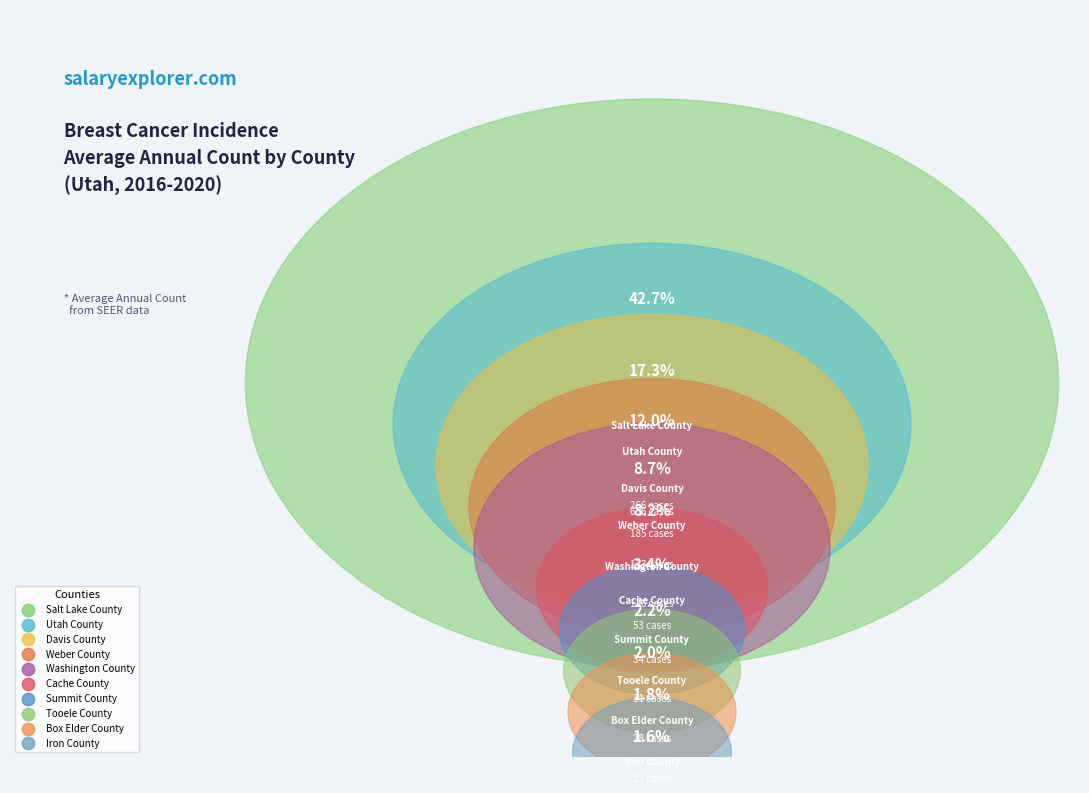

Rank the categories by value from lowest to highest.

Iron County, Box Elder County, Tooele County, Summit County, Cache County, Washington County, Weber County, Davis County, Utah County, Salt Lake County